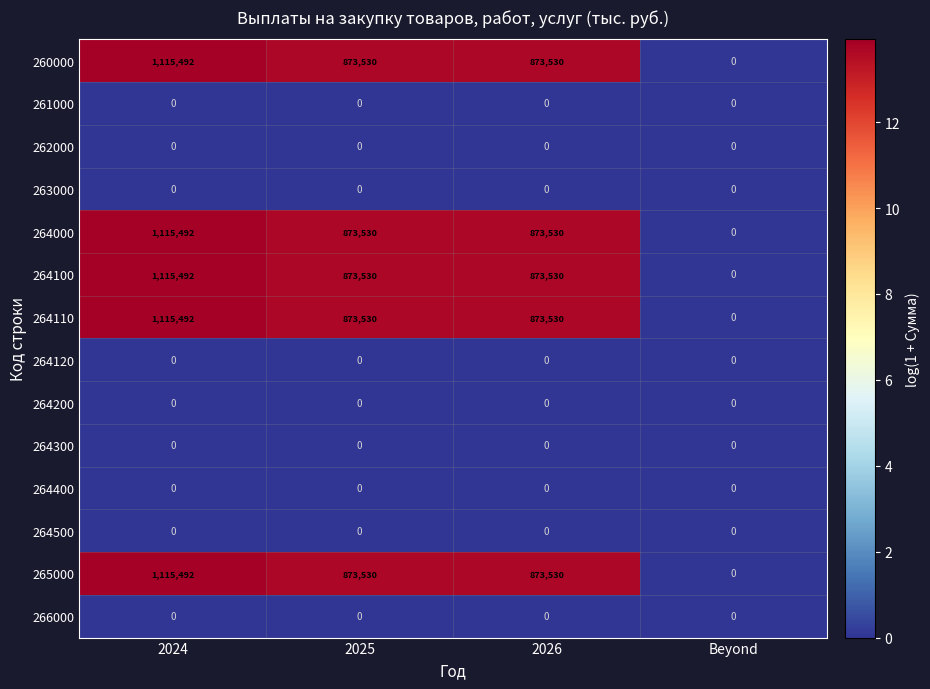

Where does the 264110 series first go above 873530?

2024